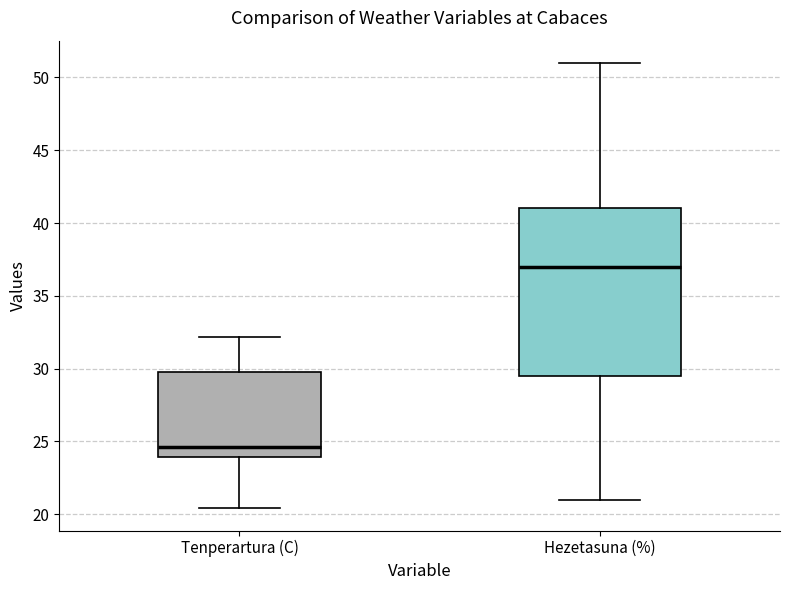

Which box is the tallest, from its lower edge to its upper edge?

Hezetasuna (%)